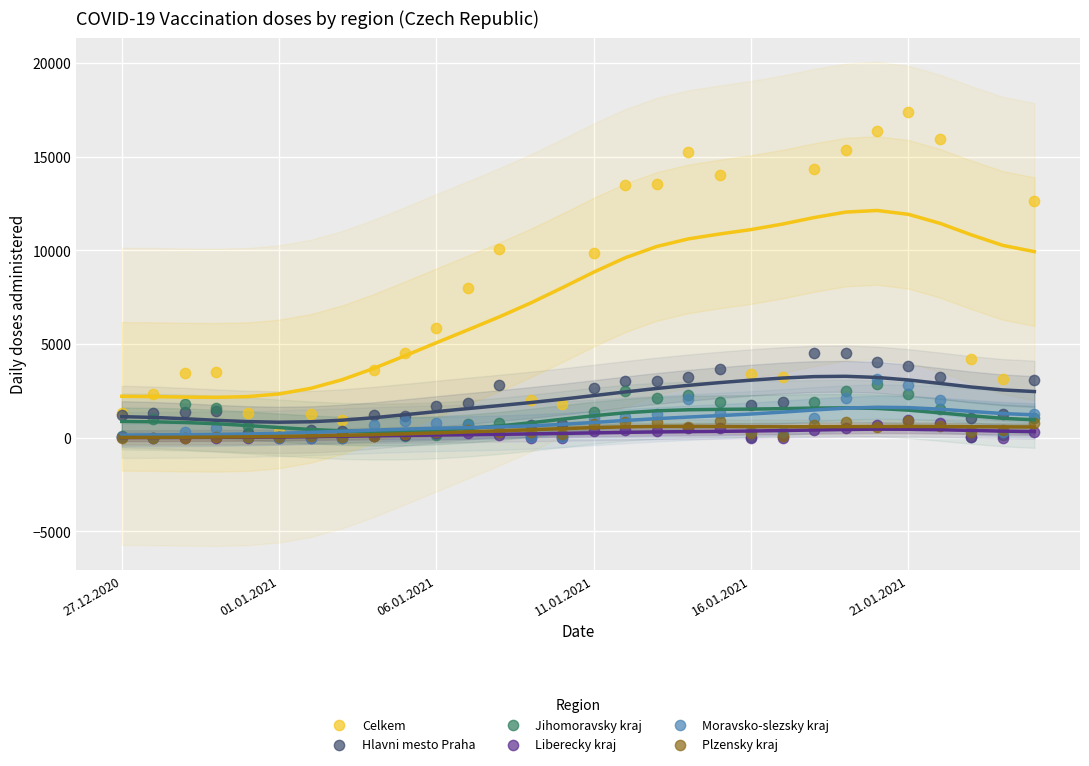

Across all series, what Y value is closest to 8699?

8000